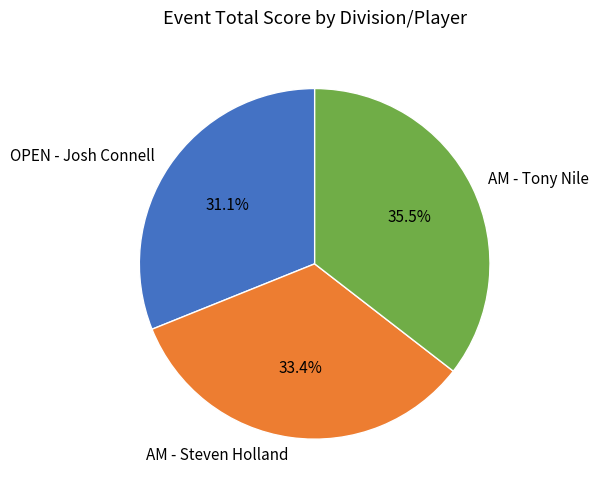

Which has a higher value, OPEN - Josh Connell or AM - Steven Holland?

AM - Steven Holland